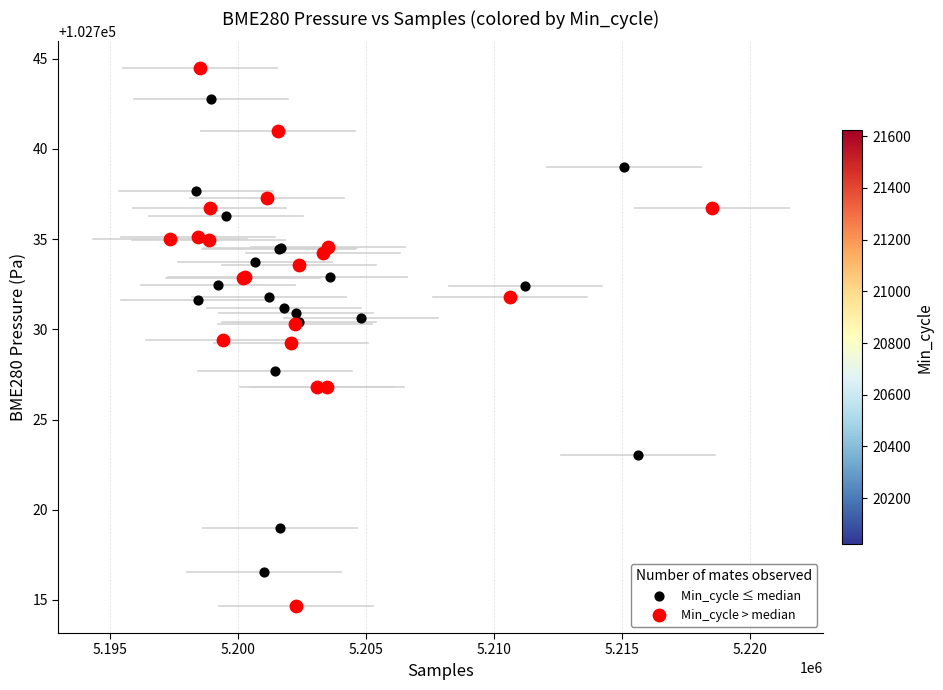

What are all the series names shown in the legend?

Min_cycle ≤ median, Min_cycle > median